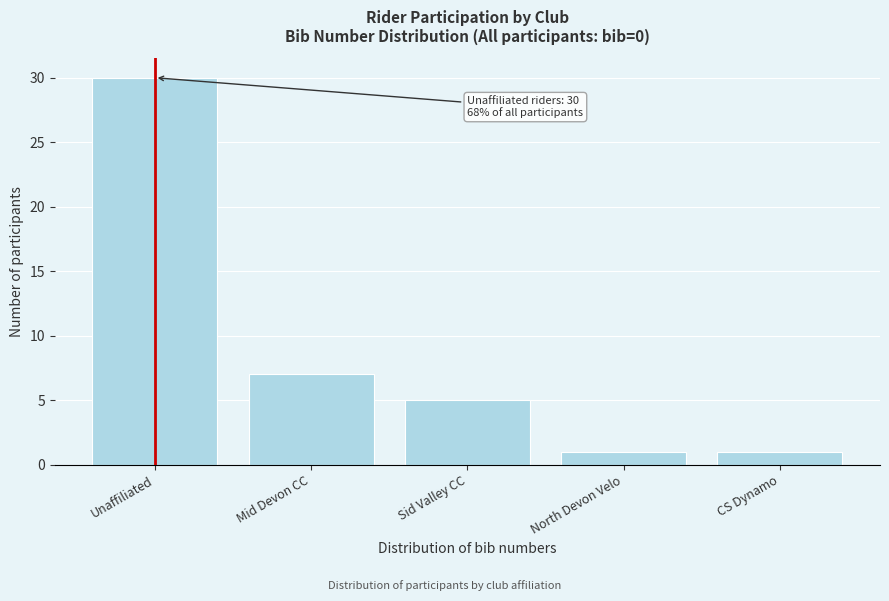

Reading left to right, transcribe all the data shown in this chart.

Unaffiliated=30	Mid Devon CC=7	Sid Valley CC=5	North Devon Velo=1	CS Dynamo=1